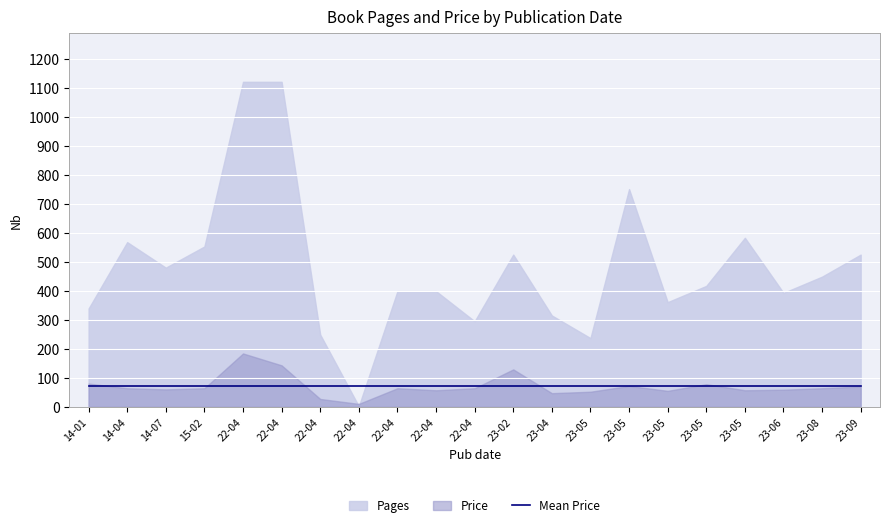

What is the sum of all Pages values?

10061.0